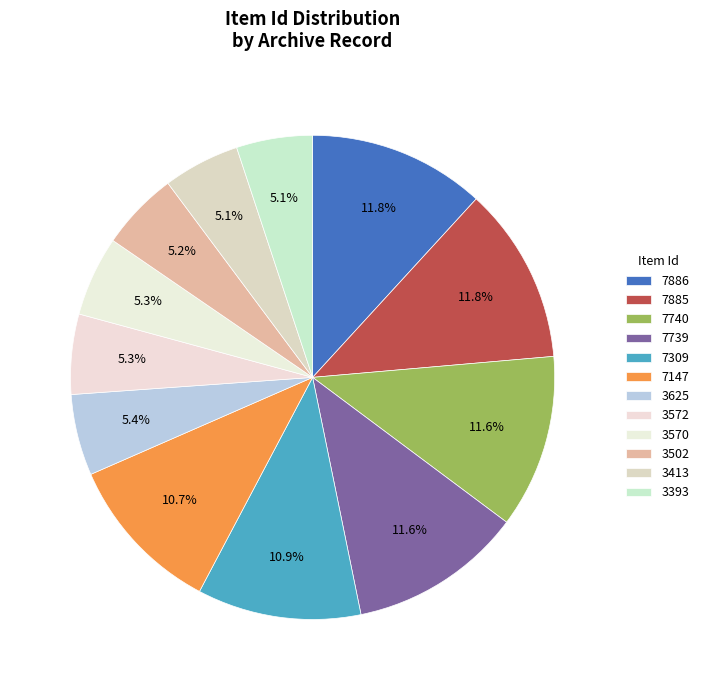

How many segments does this pie chart have?

12